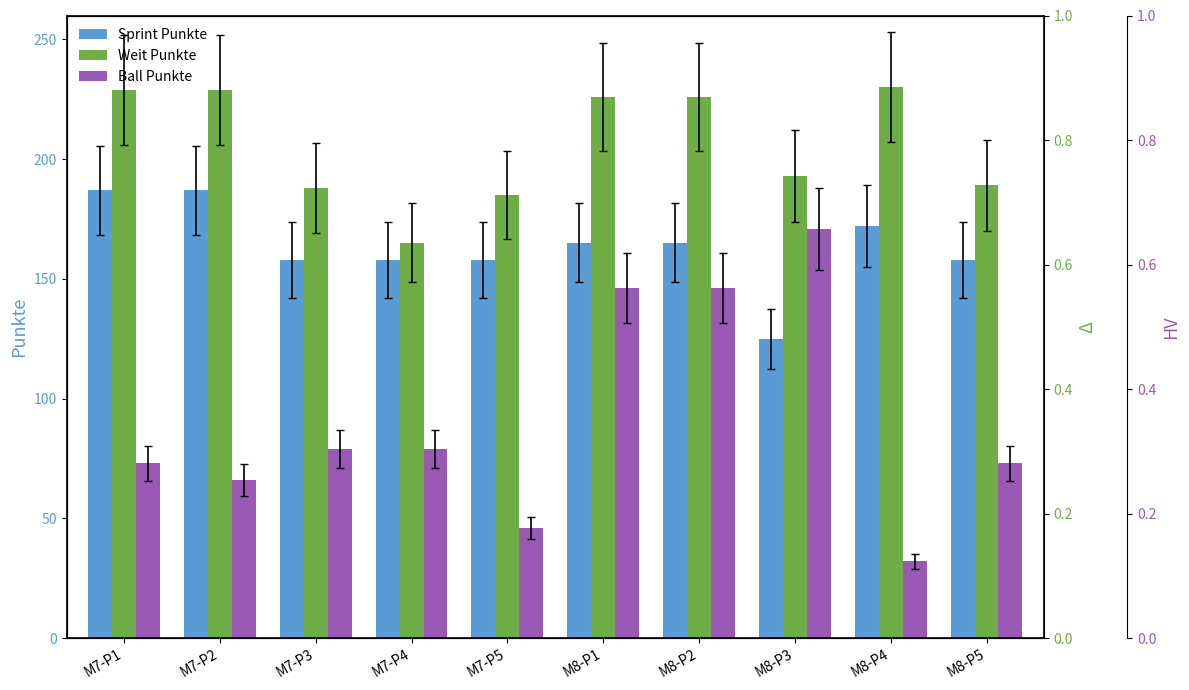

What is the label of the 4th bar from the right?

M8-P2